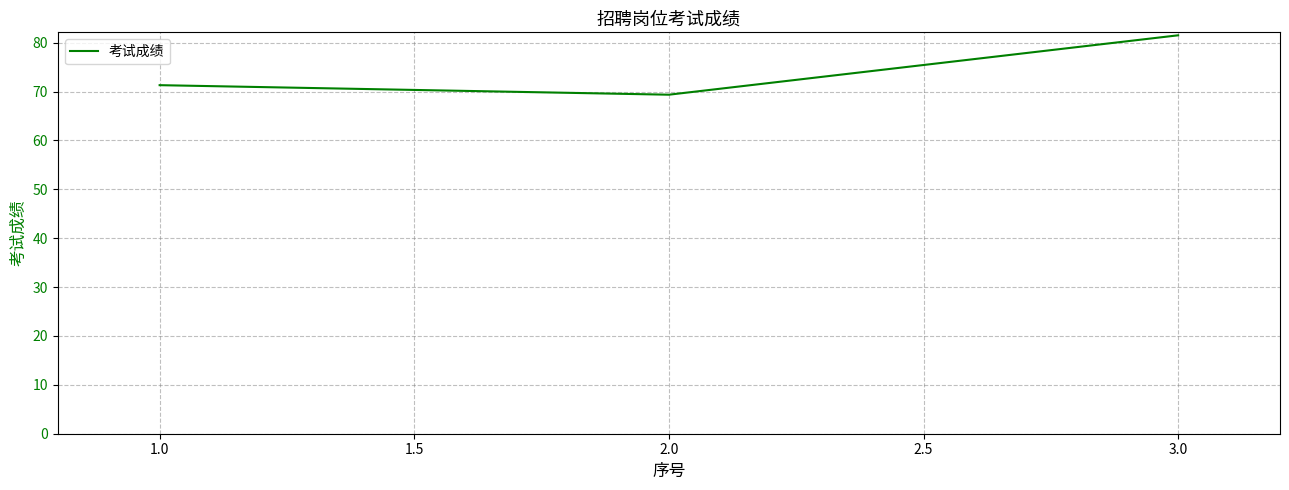

How many lines are shown in the chart?

1